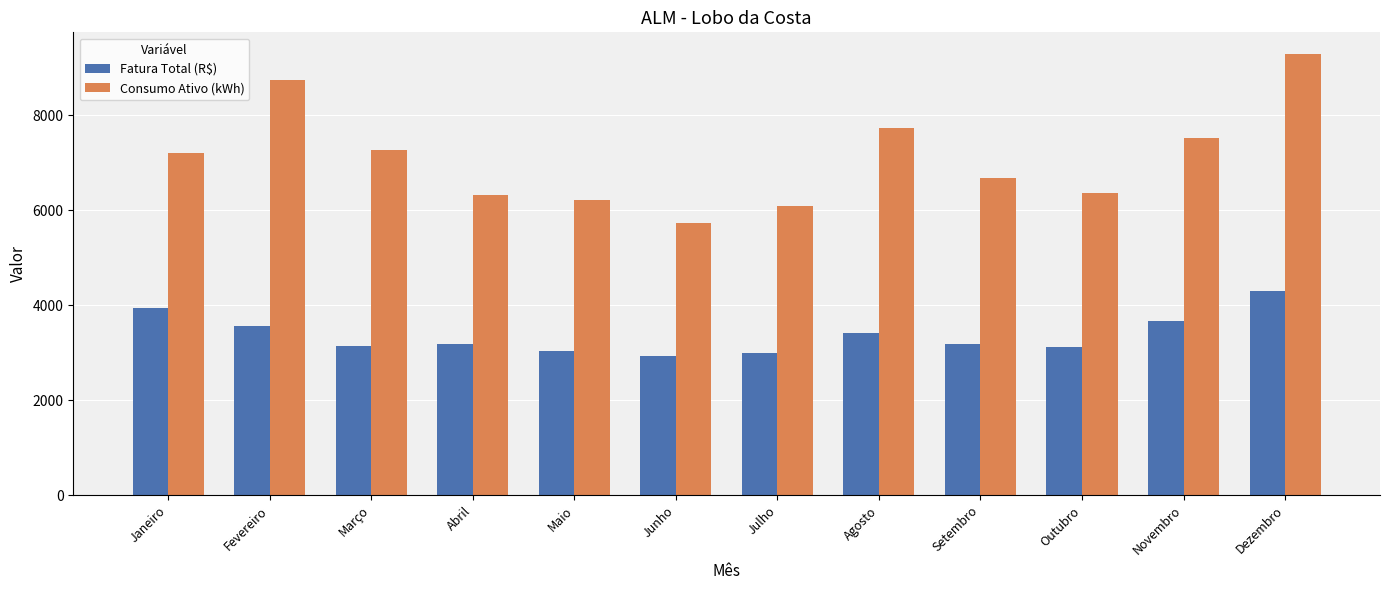

What is the sum of the Fatura Total (R$) values at Abril and Dezembro?

7494.0